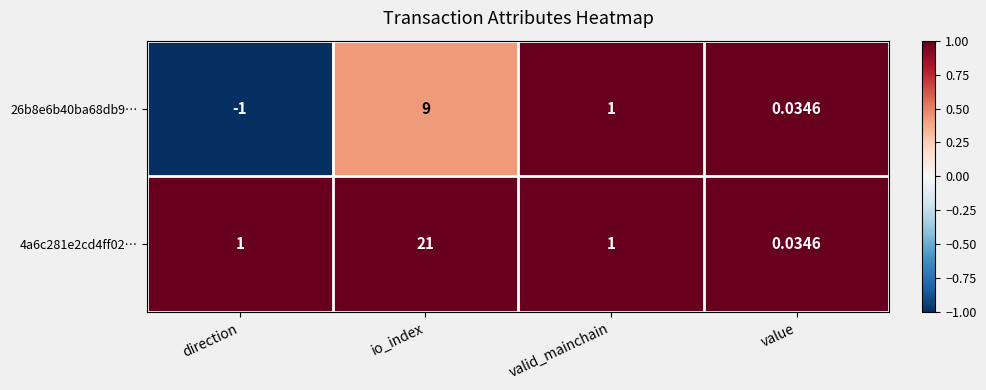

What is the difference between the highest and lowest values at io_index?

12.0